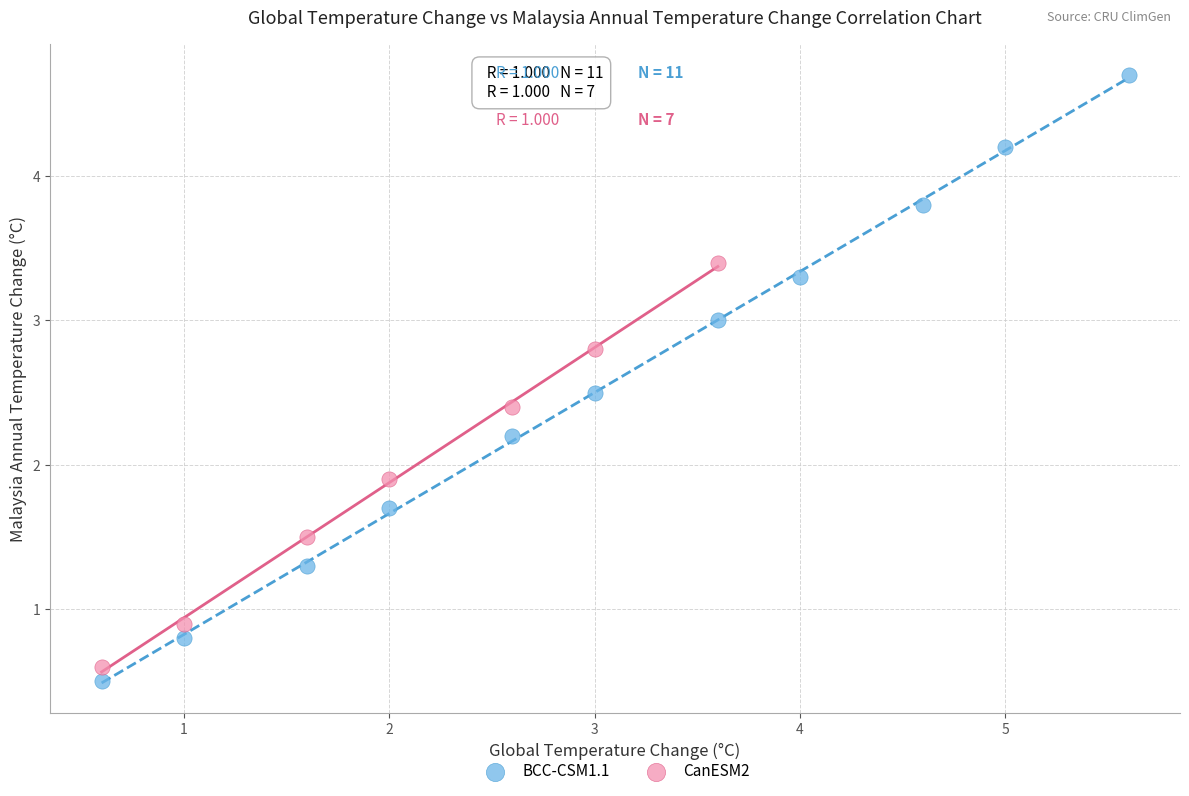

Which series reaches the maximum Y coordinate?

BCC-CSM1.1